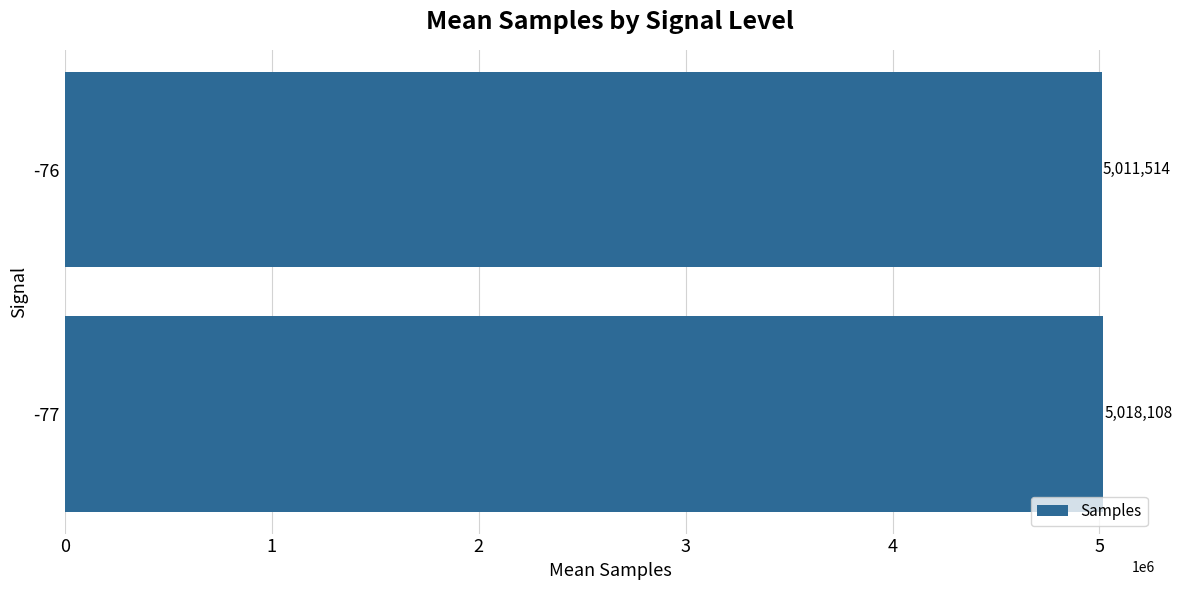

What is the smallest value displayed?

5011513.6